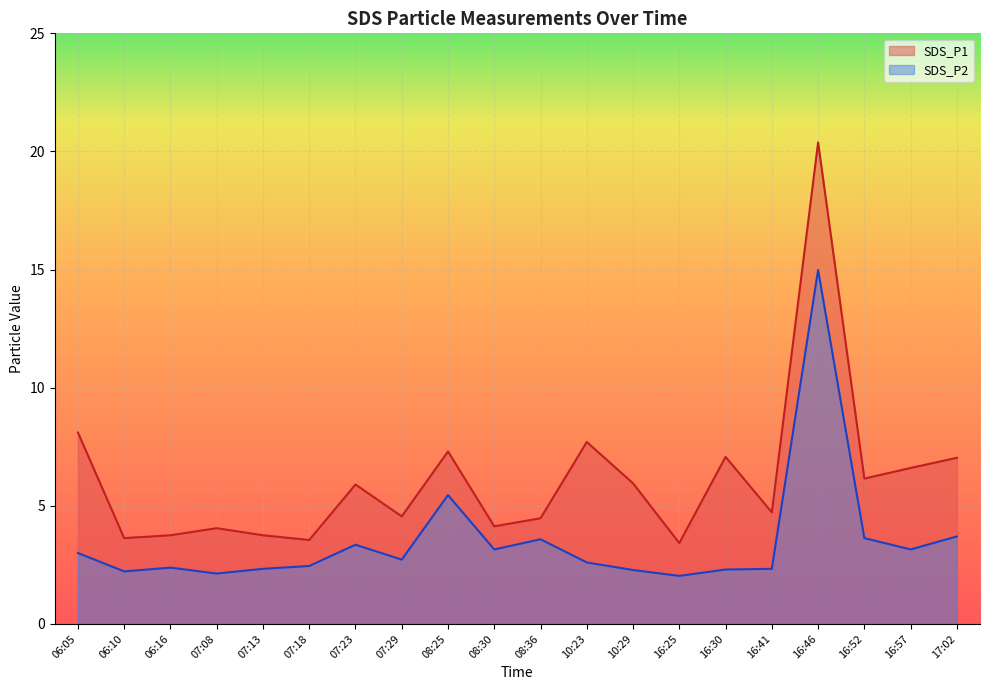

Read the SDS_P1 value at 06:10.

3.6